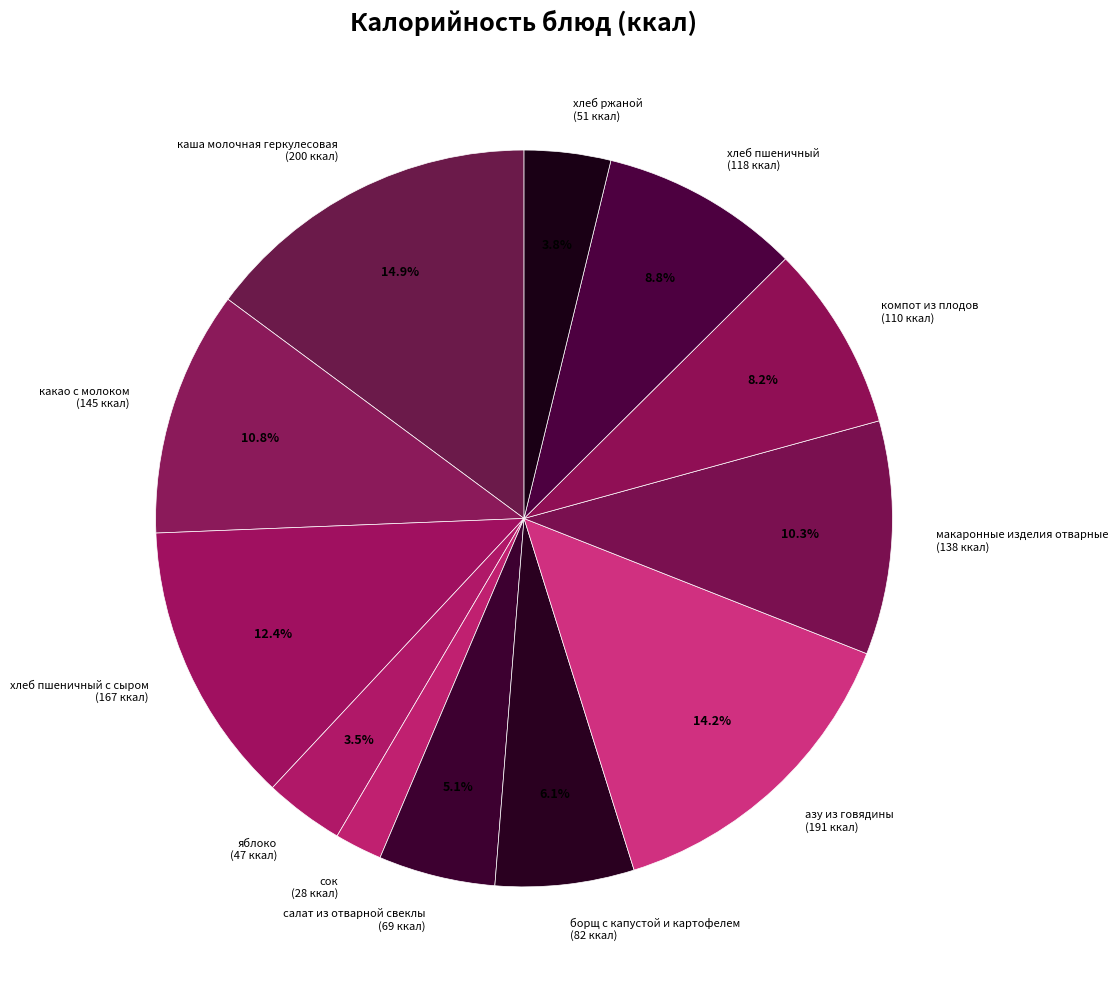

How many segments does this pie chart have?

12